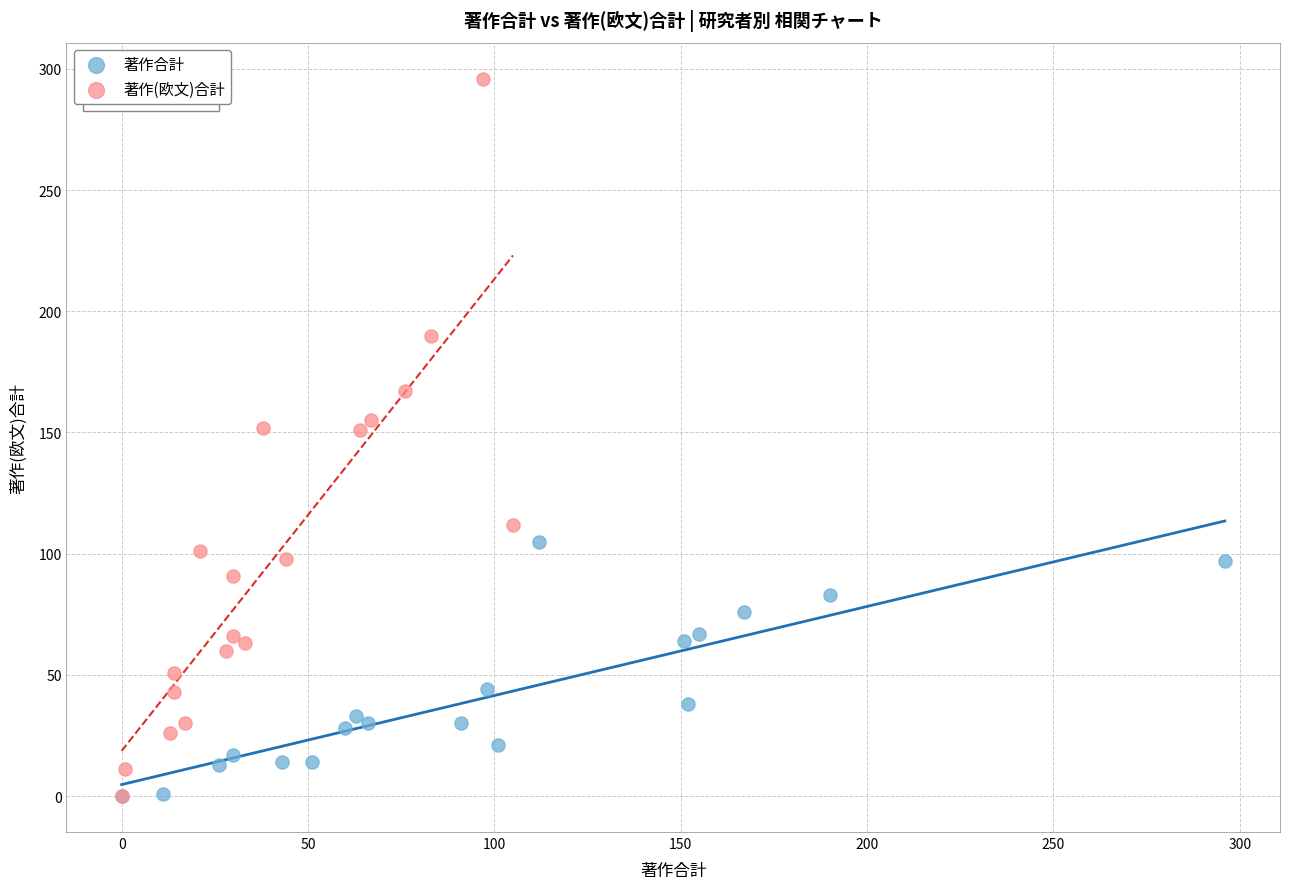

Which series has the widest spread of Y values?

著作(欧文)合計